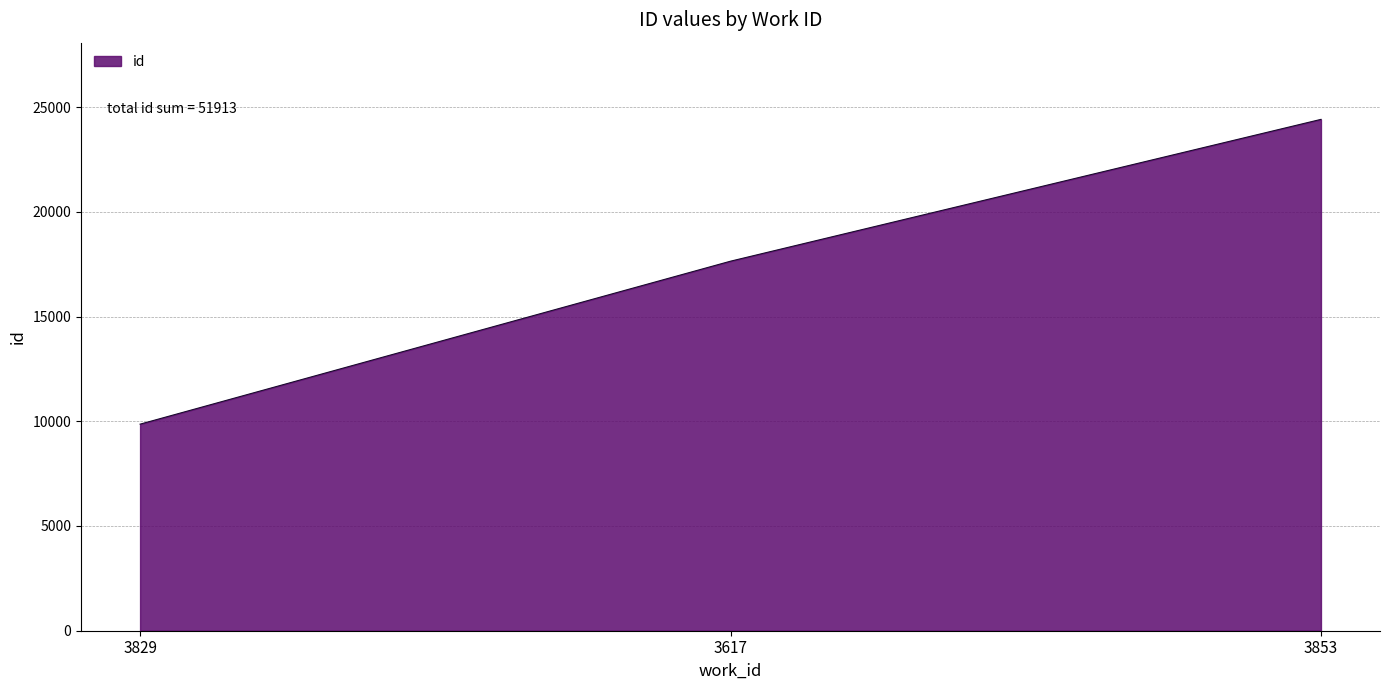

What is the sum of all values?

51913